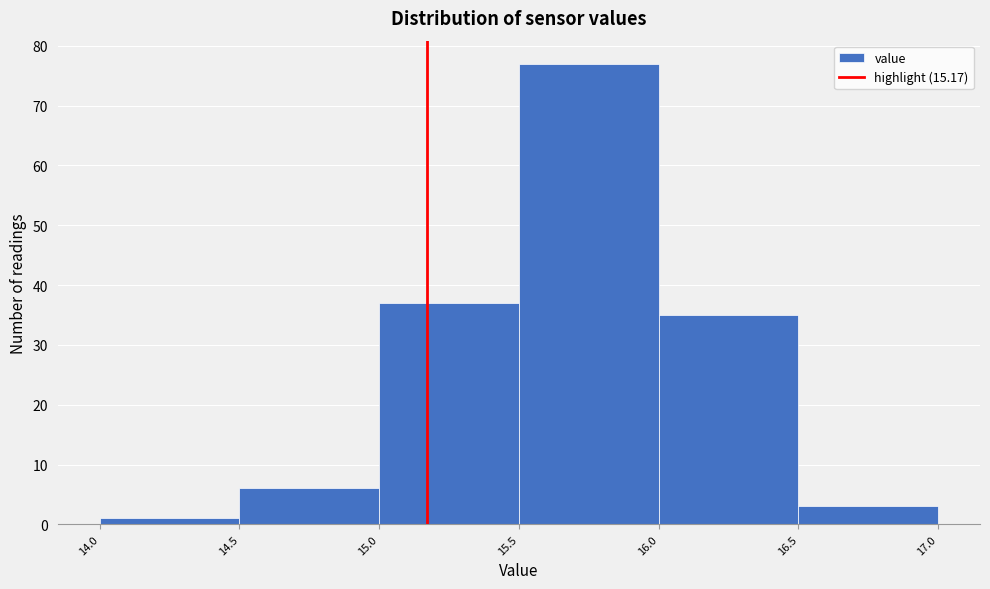

Reading left to right, list every bar in this chart as the range it spans on the x-axis followed by its height. The values are not printed on the chart, so give them approximately, as read against the axis.

14.0 to 14.5: 1
14.5 to 15.0: 6
15.0 to 15.5: 37
15.5 to 16.0: 77
16.0 to 16.5: 35
16.5 to 17.0: 3